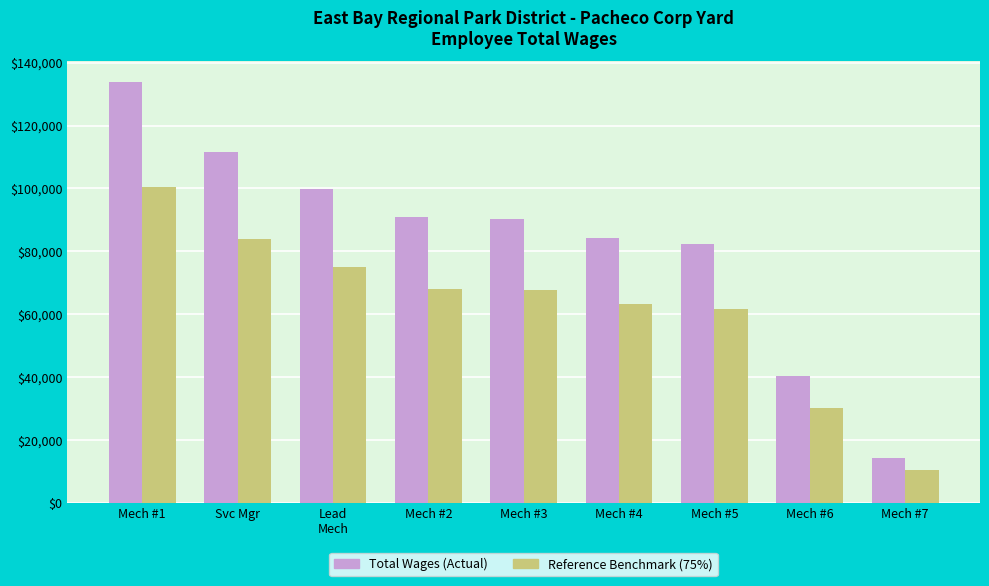

What is the lowest value of the Total Wages (Actual) series?

14086.0